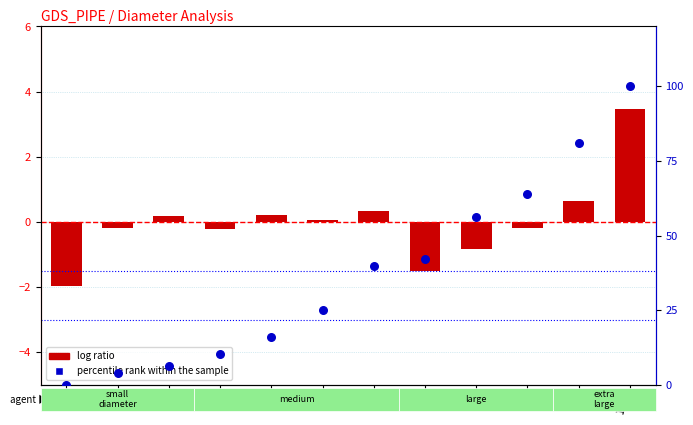

Which series has the widest spread of Y values?

percentile rank within the sample